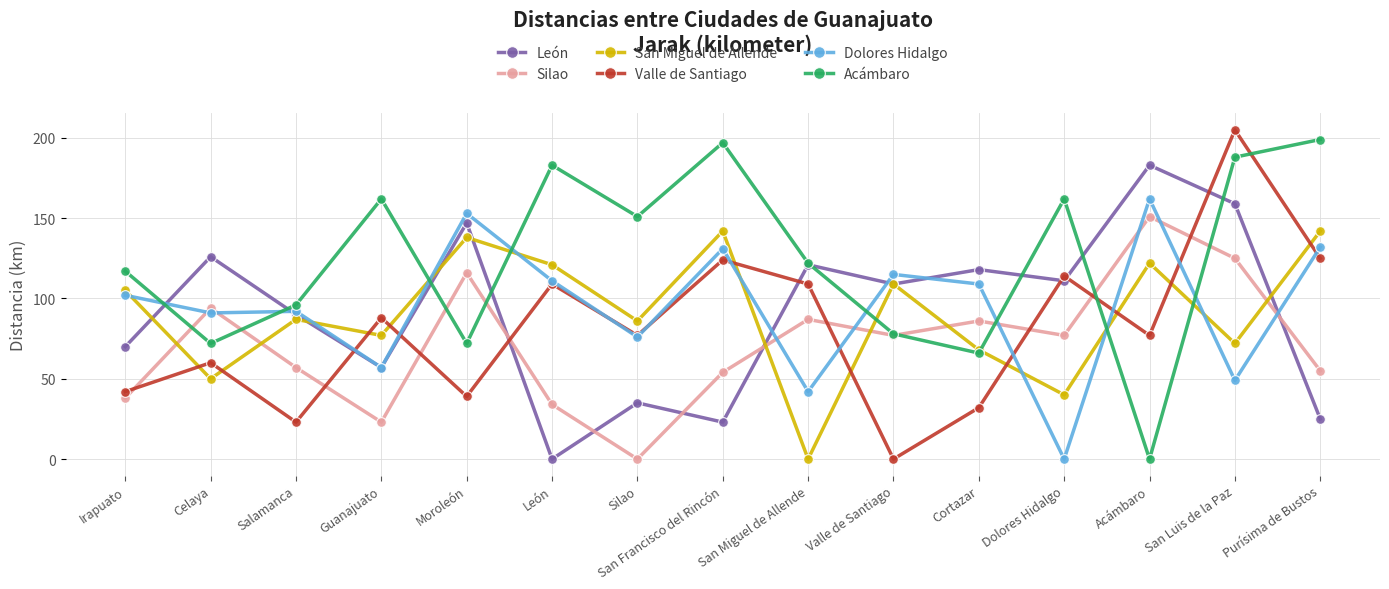

At which label is Acámbaro closest to 99?

Salamanca